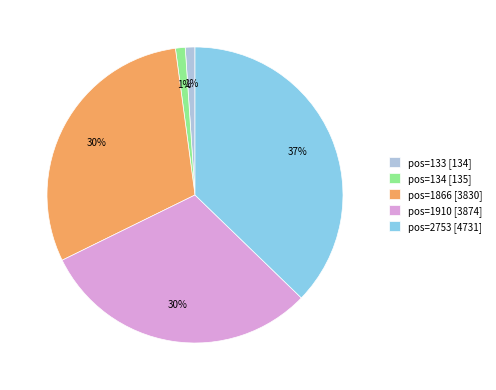

True or false: pos=1866 [3830] accounts for 30% of the total.

True